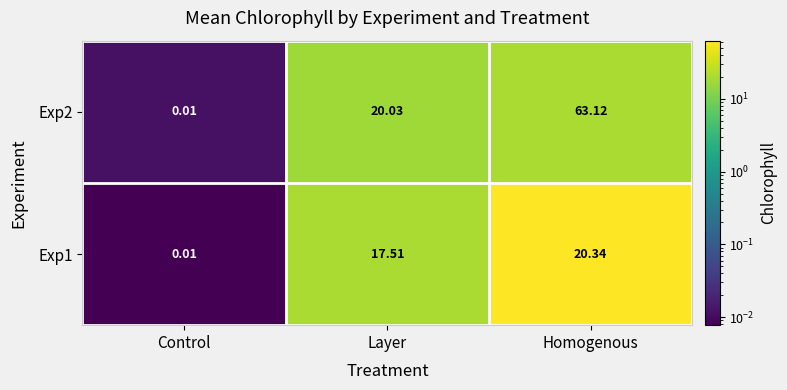

Count the number of data series in this chart.

2